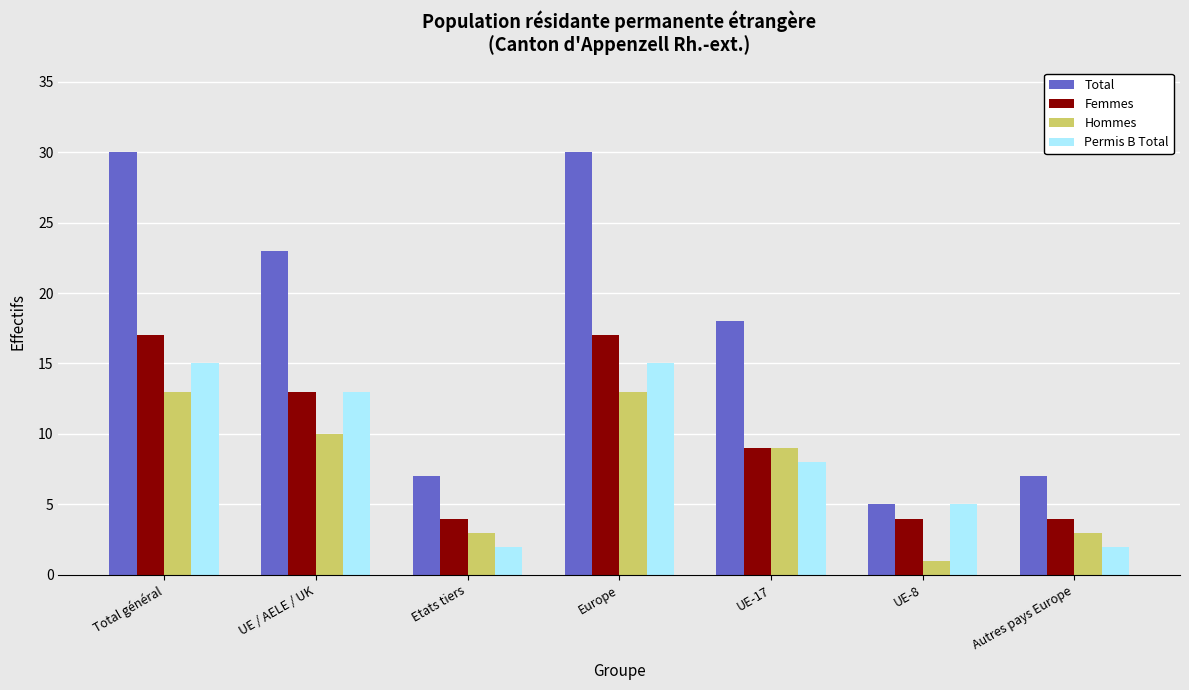

What is the average value of the Hommes series?

7